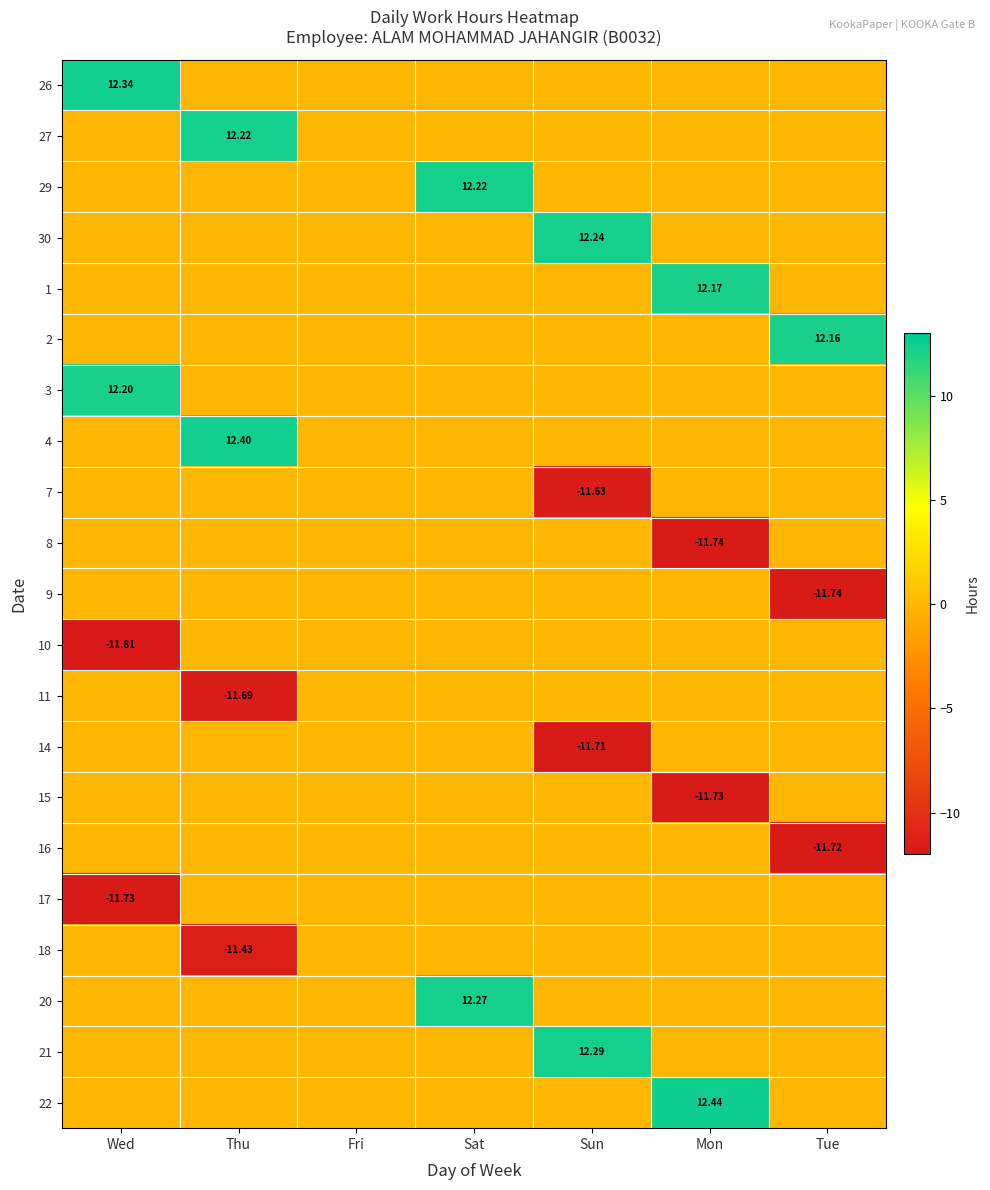

What is the maximum value for 21?

12.3